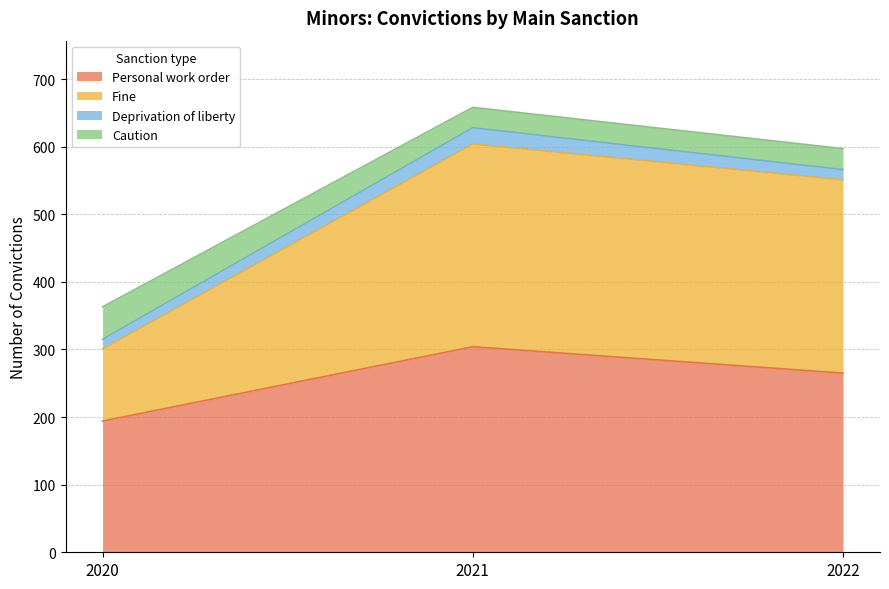

True or false: Caution has a value of 765 at 2022.

False